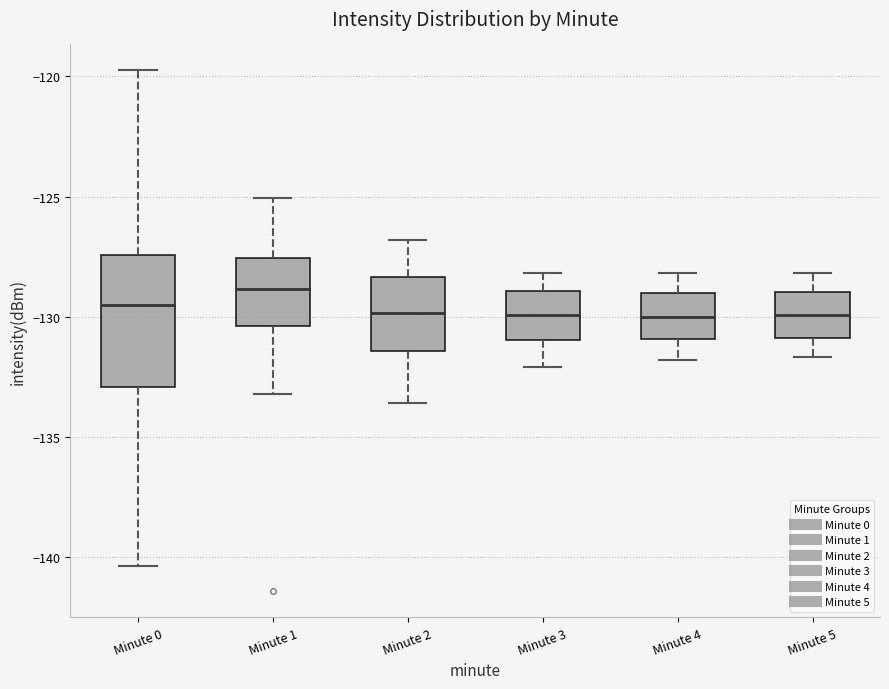

Reading left to right, transcribe this box plot: for each box, give where its median line is, the range the box spans, and where its two whiskers end, as read against the y-axis. The values are not printed on the chart, so give them approximately, as read against the axis.

Minute 0: median -129.5, box -133.0 to -127.5, whiskers -140.5 to -120.0
Minute 1: median -129.0, box -130.5 to -127.5, whiskers -133.0 to -125.0
Minute 2: median -130.0, box -131.5 to -128.5, whiskers -133.5 to -127.0
Minute 3: median -130.0, box -131.0 to -129.0, whiskers -132.0 to -128.0
Minute 4: median -130.0, box -131.0 to -129.0, whiskers -132.0 to -128.0
Minute 5: median -130.0, box -131.0 to -129.0, whiskers -131.5 to -128.0